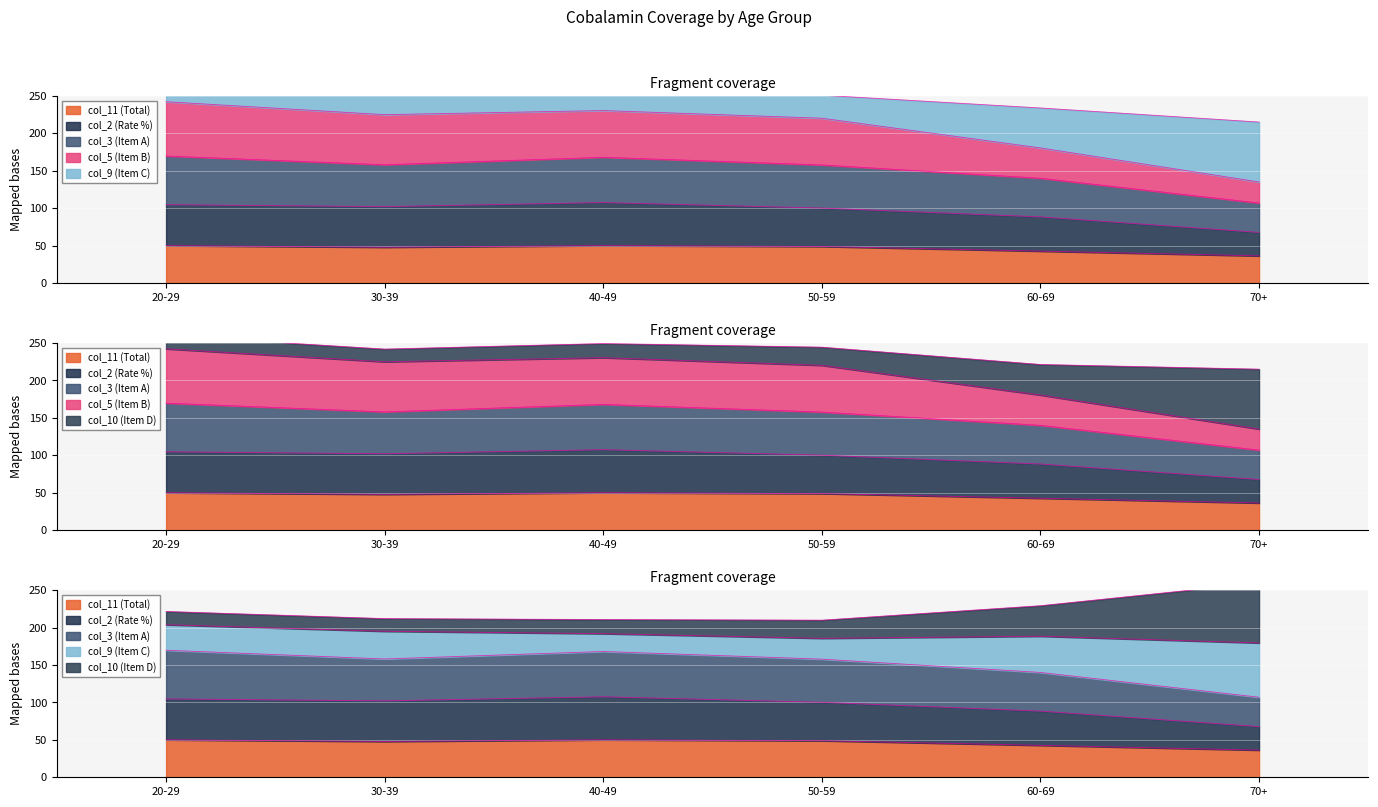

What value does the col_5 series have at 60-69?

180.5